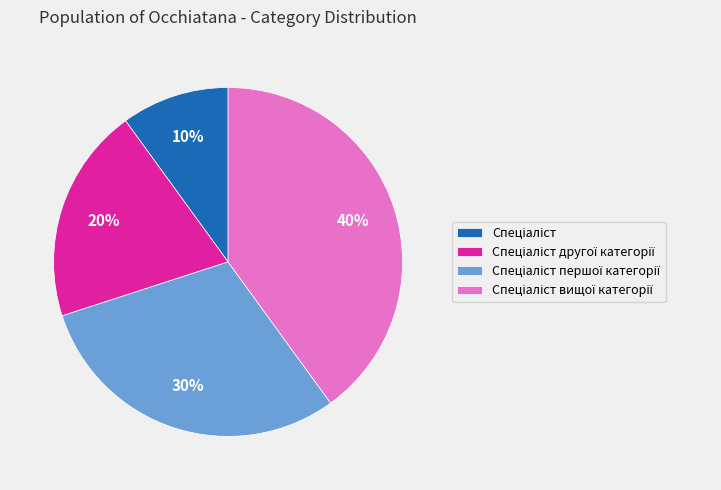

Does any single category account for the majority?

No